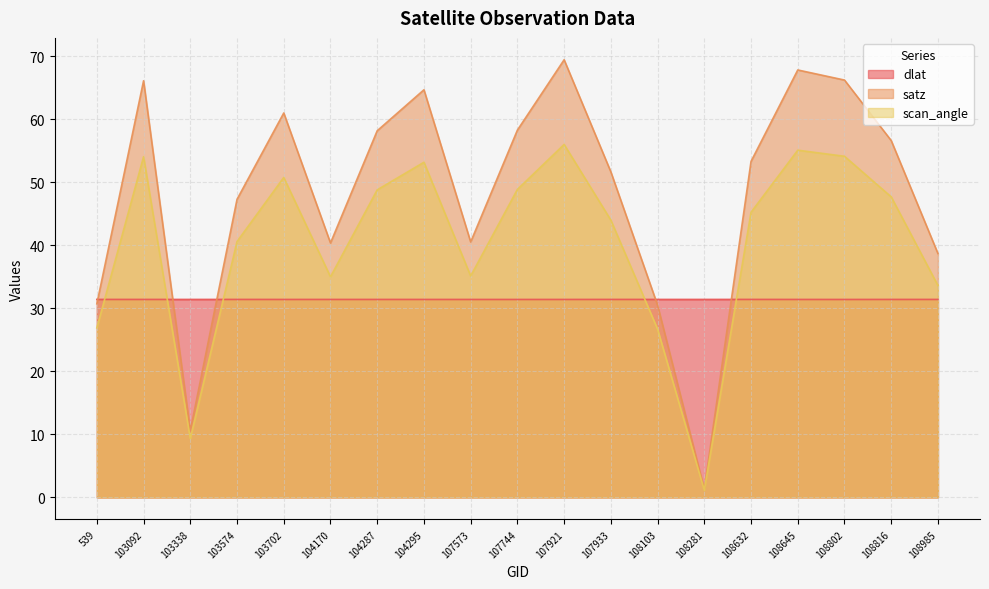

What is the difference between the satz values at 107933 and 108802?

14.6